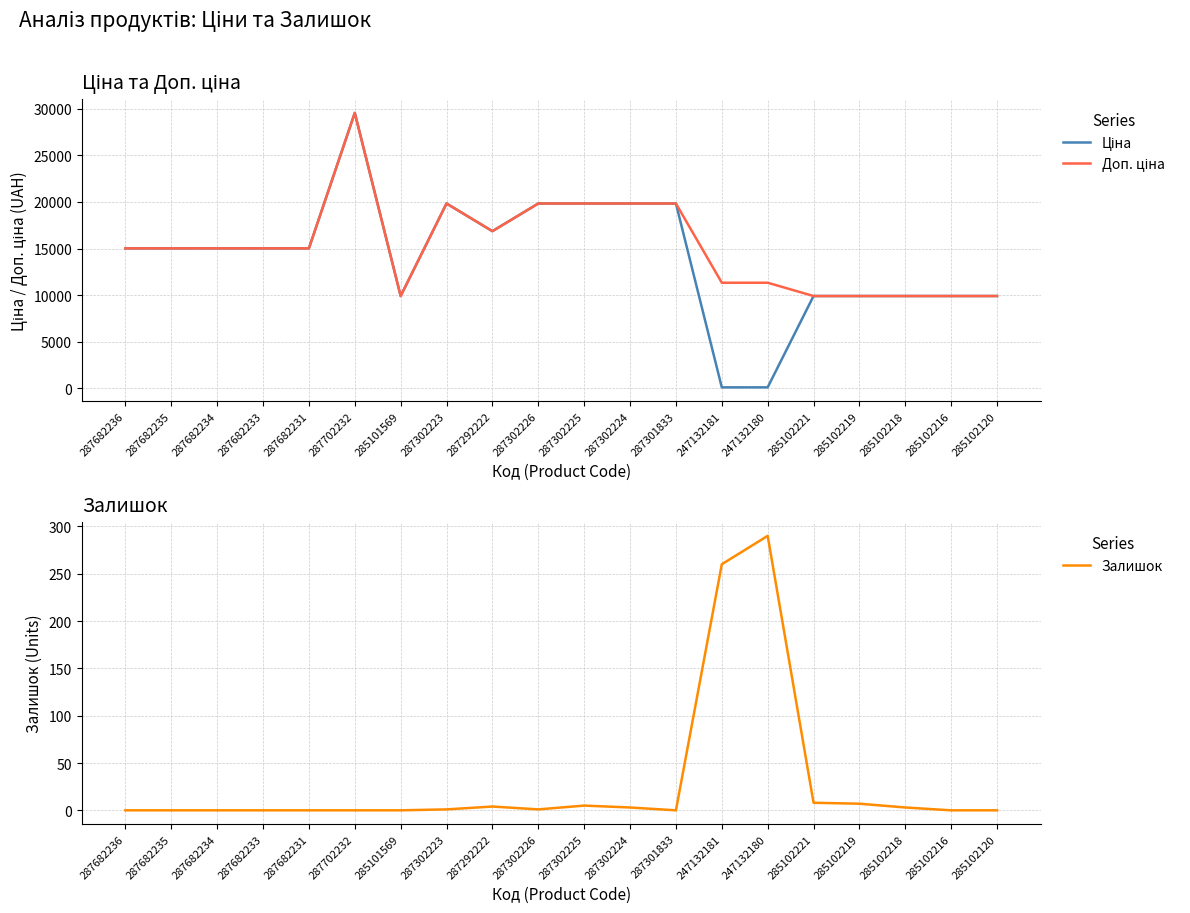

Reading left to right, list all the values displayed in this chart.

Ціна: 15019.2	15019.2	15019.2	15019.2	15019.2	29548.9	9908.5	19831.1	16863.2	19831.1	19831.1	19831.1	19831.1	113.3	113.3	9908.5	9908.5	9908.5	9908.5	9908.5
Доп. ціна: 15019.2	15019.2	15019.2	15019.2	15019.2	29548.9	9908.5	19831.1	16863.2	19831.1	19831.1	19831.1	19831.1	11334.0	11334.0	9908.5	9908.5	9908.5	9908.5	9908.5
Залишок: 0.0	0.0	0.0	0.0	0.0	0.0	0.0	1.0	4.0	1.0	5.0	3.0	0.0	260.0	290.0	8.0	7.0	3.0	0.0	0.0